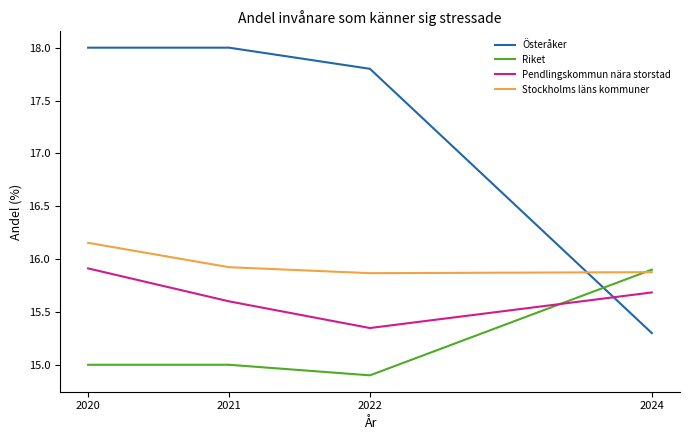

What is the minimum value shown in the chart?

14.9